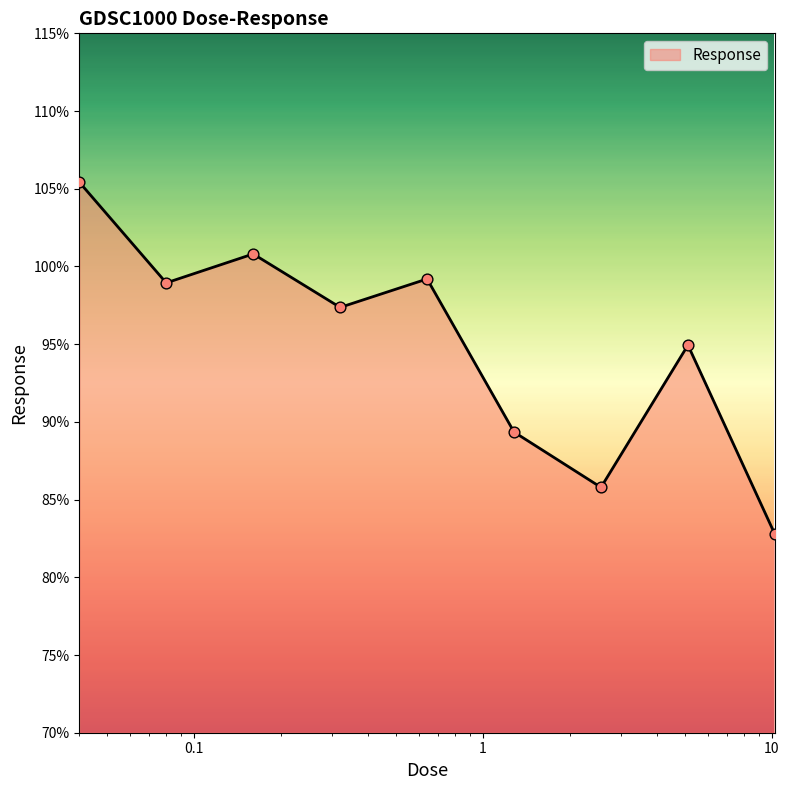

What is the maximum value shown in the chart?

105.4